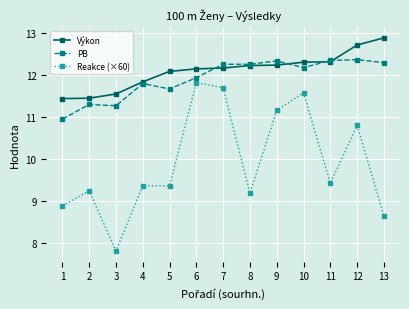

What is the sum of the Reakce (×60) values at 3 and 1?

16.7